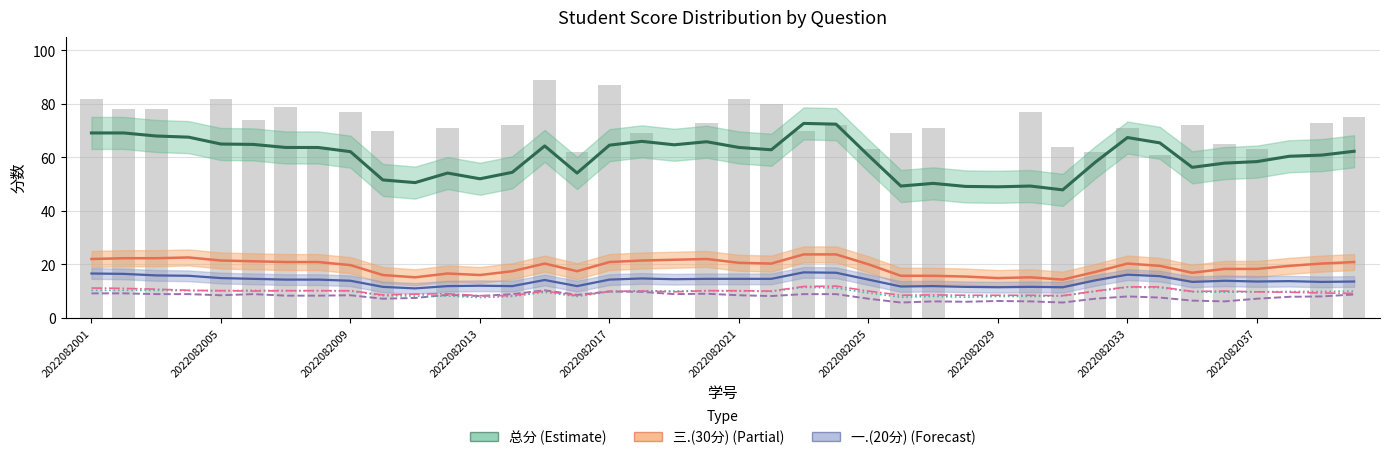

What is the label of the 9th bar from the right?

31